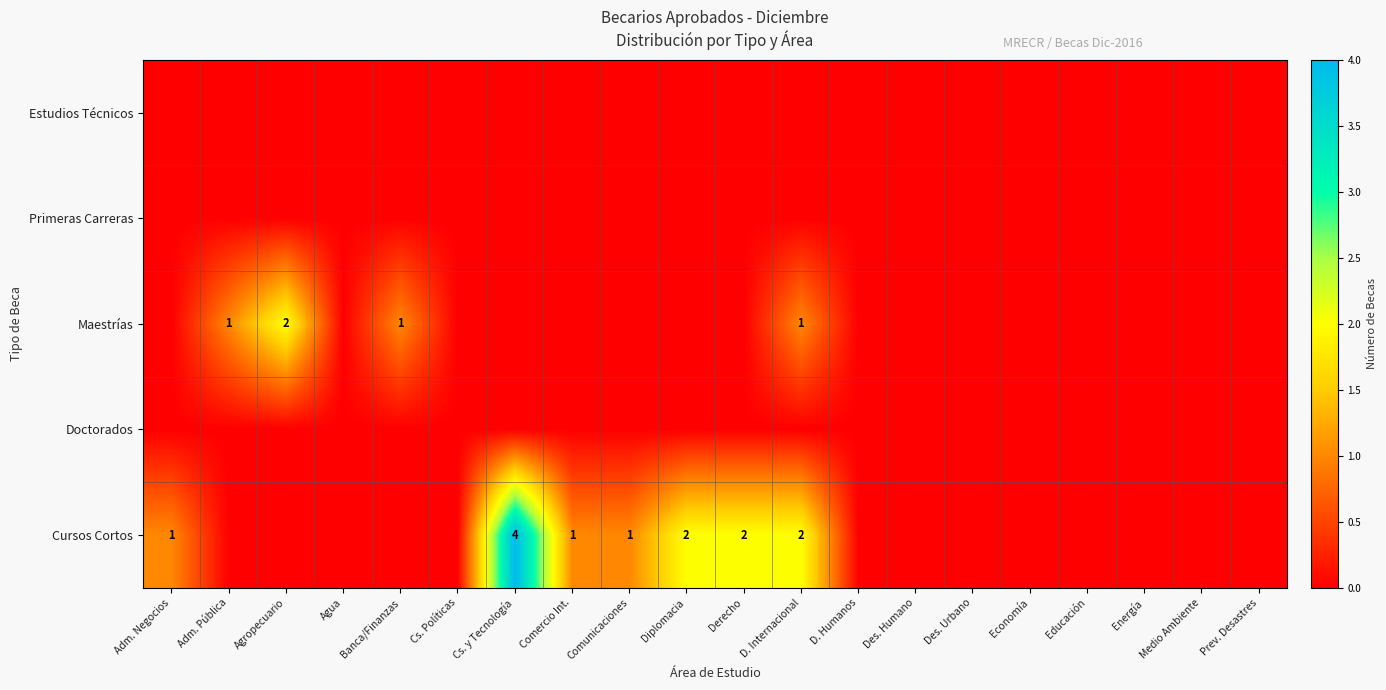

The value of Estudios Técnicos at Comunicaciones is 0. True or false?

True